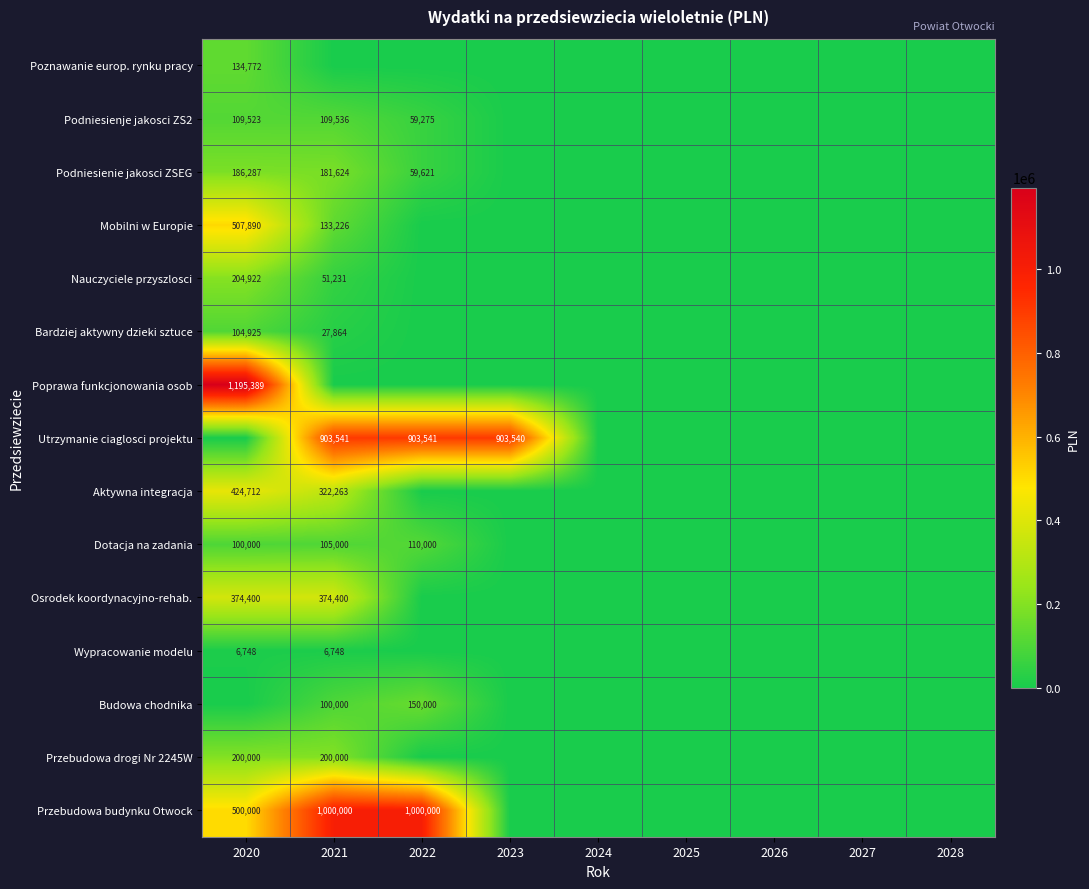

The Nauczyciele przyszlosci series shows 204922 at 2020. True or false?

True